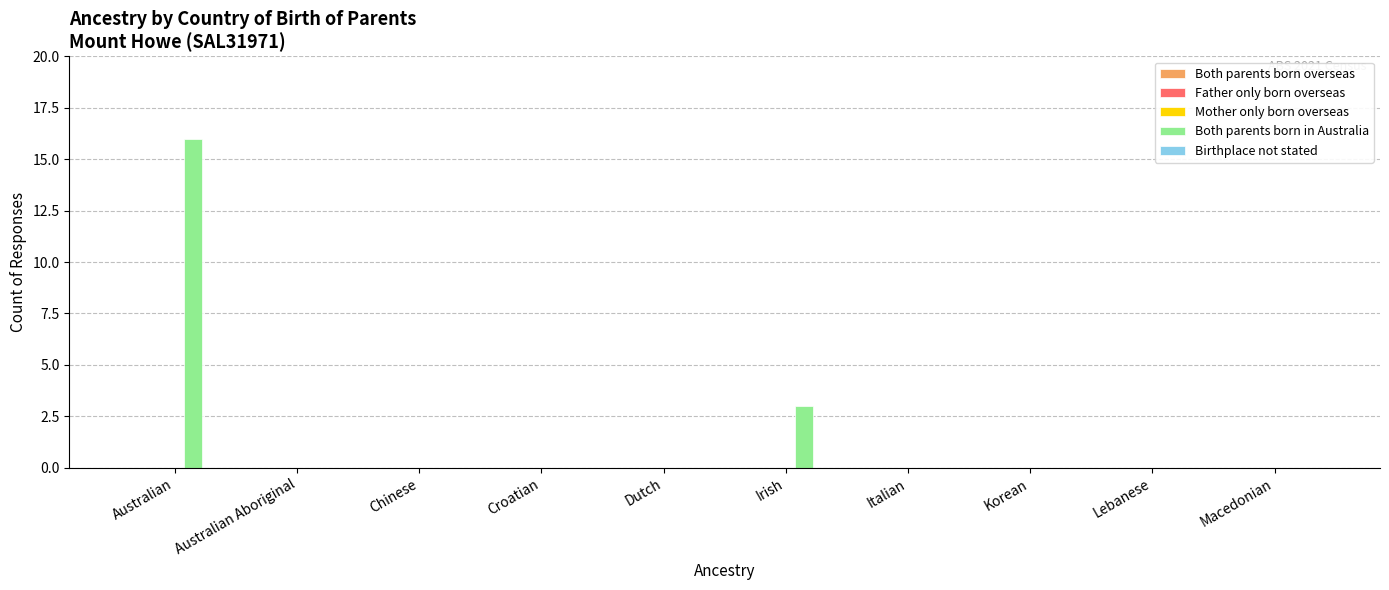

At which label is the value closest to 8?

Irish